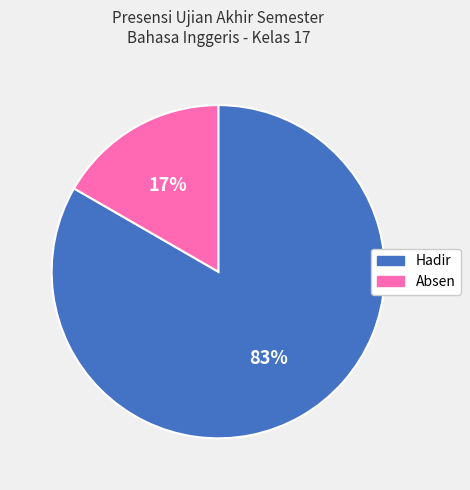

To the nearest percent, what percentage of the pie is Absen?

17%